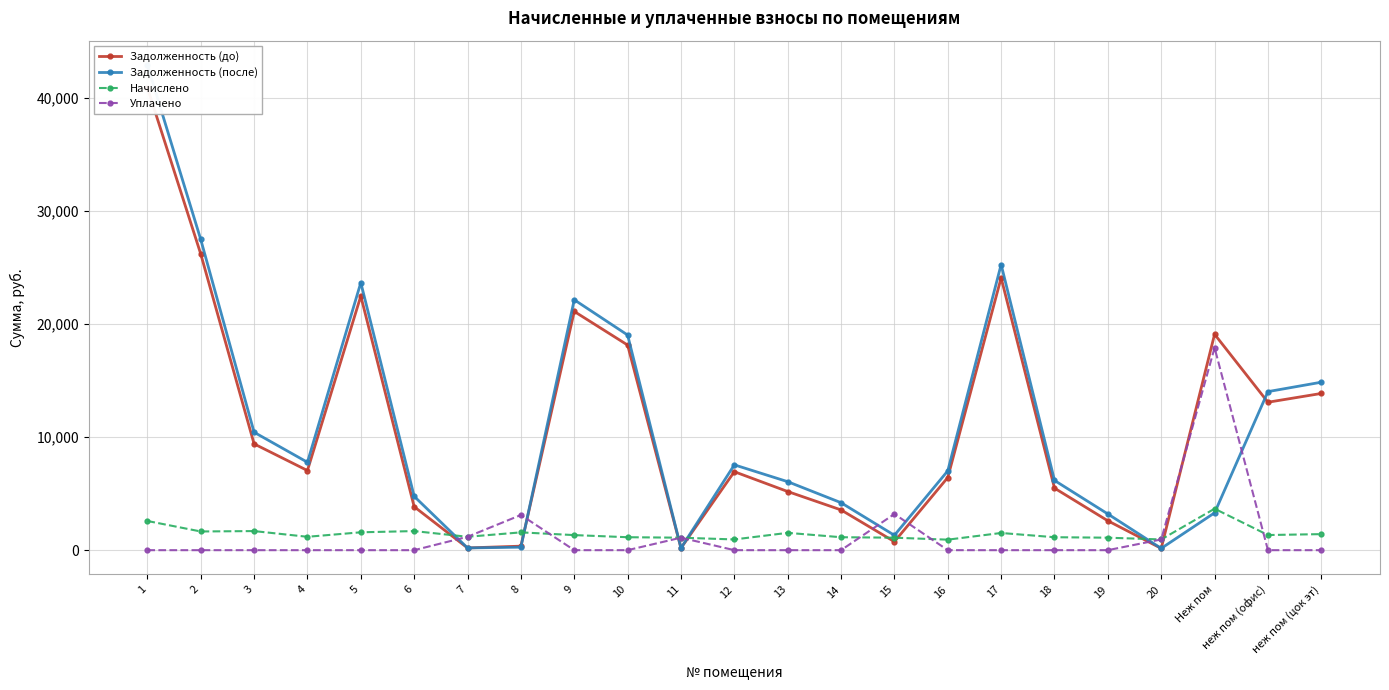

Reading left to right, what are all the values shown in this chart?

Задолженность (до): 40930.5	26211.7	9403.1	7045.9	22484.1	3845.6	197.2	354.5	21120.6	18146.5	183.9	6942.6	5188.3	3559.5	752.5	6428.6	24094.6	5486.6	2598.1	157.9	19100.1	13087.9	13865.0
Задолженность (после): 42931.3	27493.0	10432.6	7775.8	23670.0	4763.9	197.2	262.4	22153.0	19033.6	183.9	7548.4	6059.5	4198.2	1316.3	7018.1	25272.4	6169.3	3202.1	157.9	3302.6	14026.8	14859.8
Начислено: 2582.2	1653.6	1688.6	1183.0	1580.5	1688.6	1183.0	1574.1	1332.4	1144.8	1103.5	947.6	1532.8	1144.8	1103.5	928.6	1520.0	1144.8	1103.5	947.6	3666.5	1338.8	1418.3
Уплачено: 0.0	0.0	0.0	0.0	0.0	0.0	1183.0	3110.6	0.0	0.0	1103.5	0.0	0.0	0.0	3200.0	0.0	0.0	0.0	0.0	947.6	17910.8	0.0	0.0